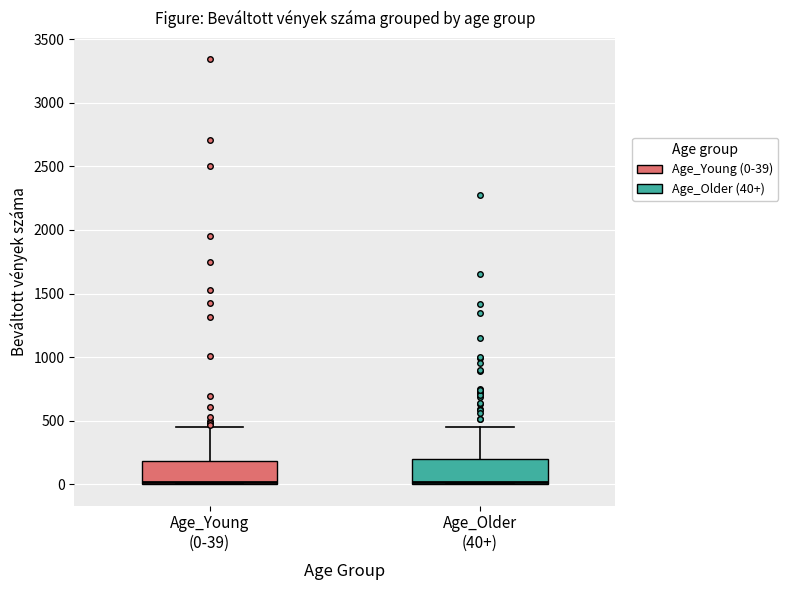

Reading left to right, transcribe this box plot: for each box, give where its median line is, the range the box spans, and where its two whiskers end, as read against the y-axis. The values are not printed on the chart, so give them approximately, as read against the axis.

Age_Young (0-39): median 0 (just above the box's lower edge), box 0 to 200, whiskers 0 to 450
Age_Older (40+): median 0 (just above the box's lower edge), box 0 to 200, whiskers 0 to 450